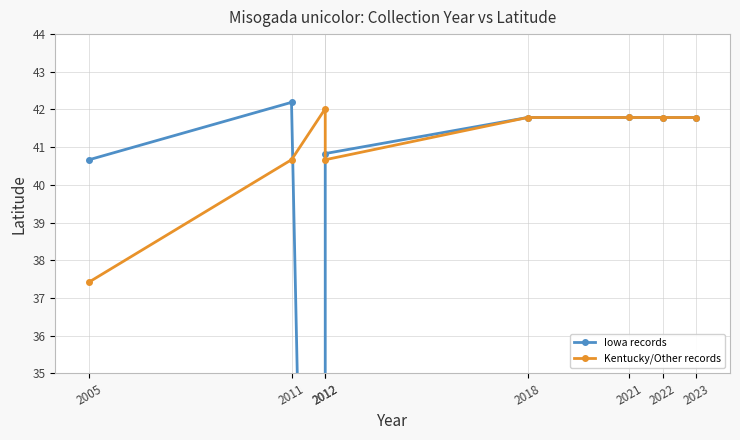

What is the lowest value of the Kentucky/Other records series?

37.4